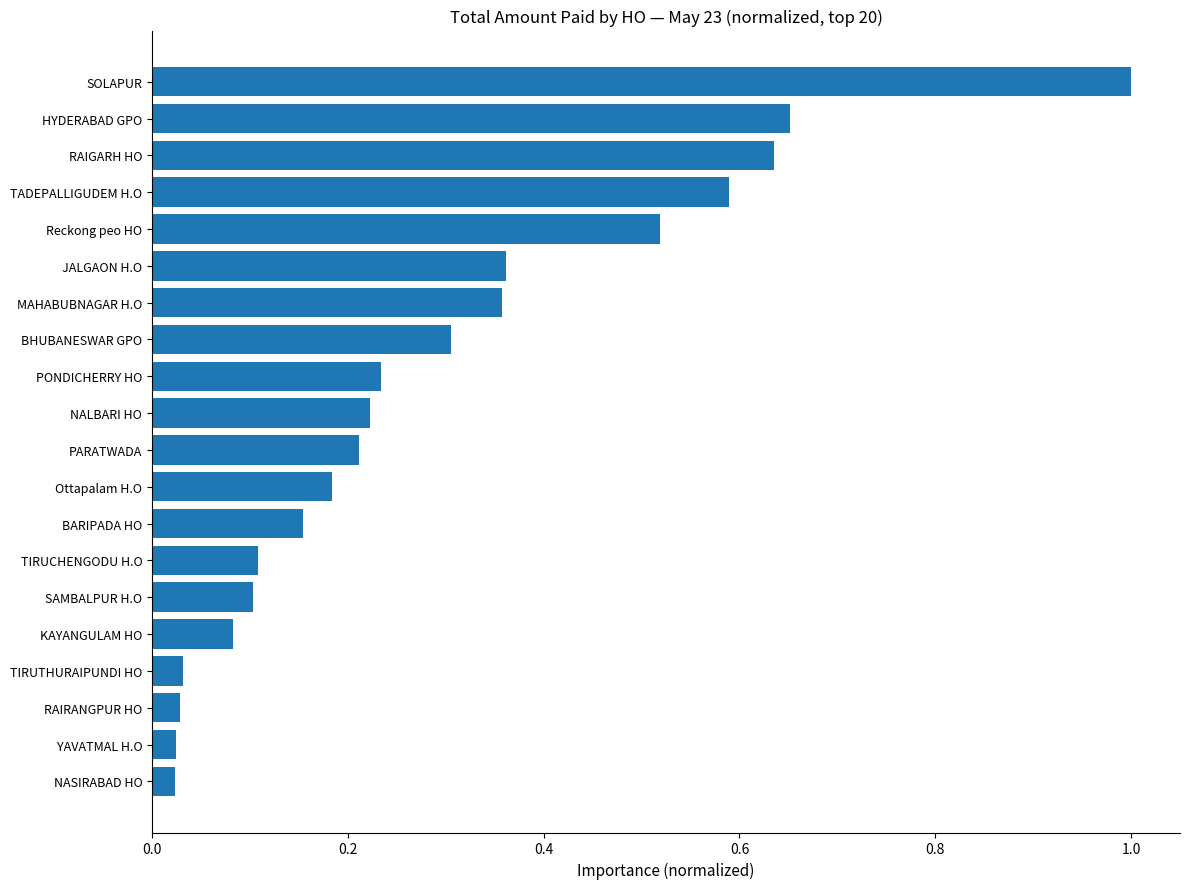

Is it true that the value at TIRUCHENGODU H.O is 0.2?

False